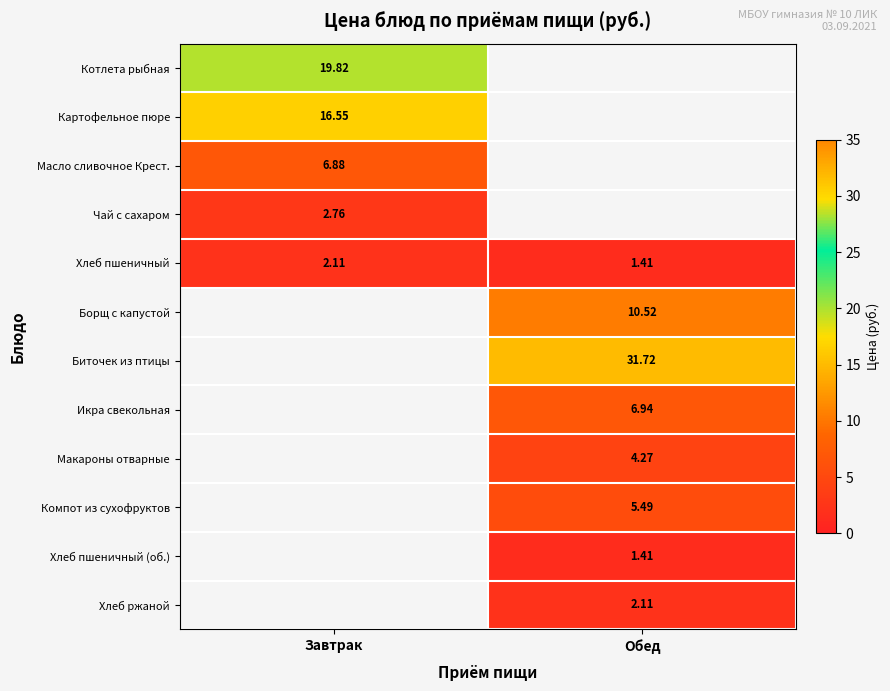

At which label is Хлеб пшеничный closest to 1?

Обед